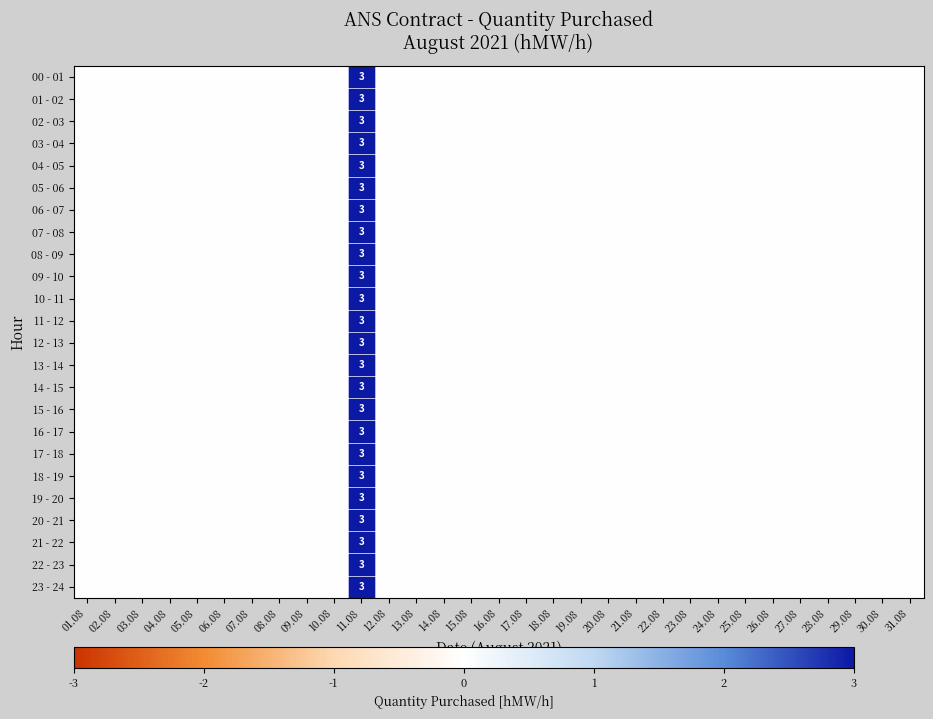

How many series are shown in this chart?

24